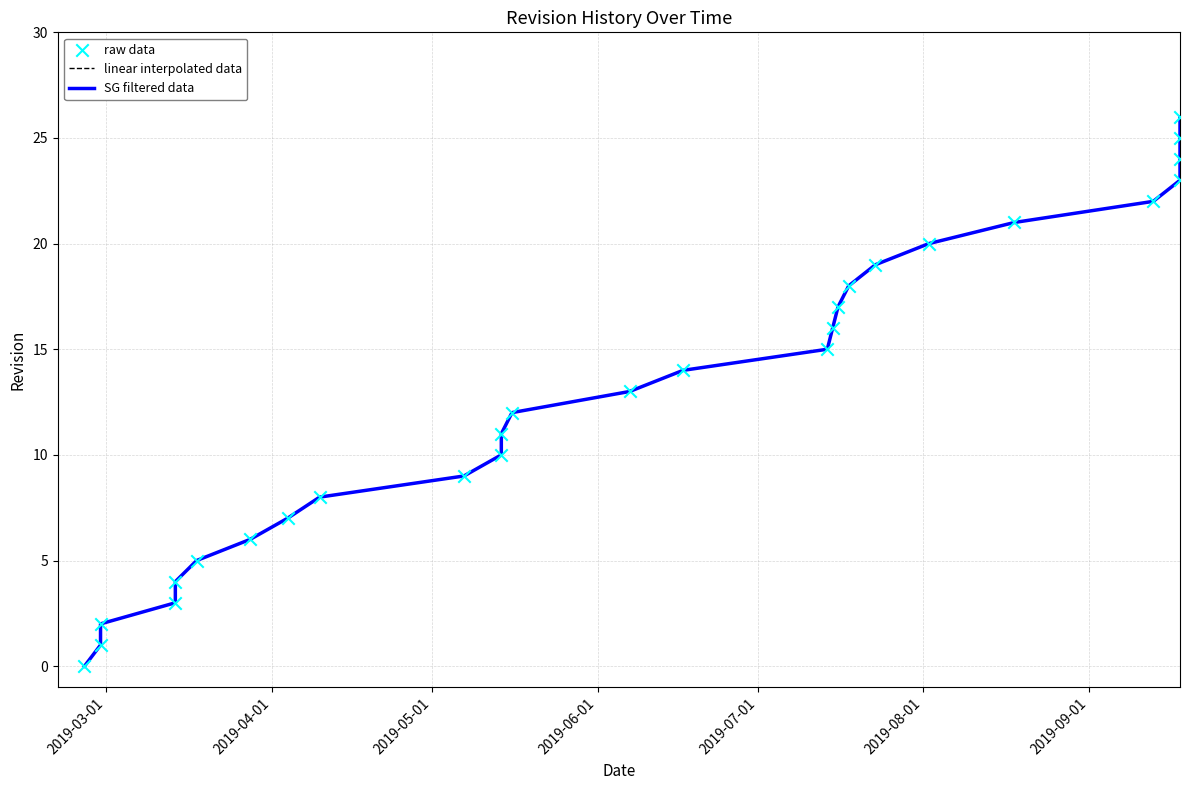

Which series contains the highest Y value?

linear interpolated data